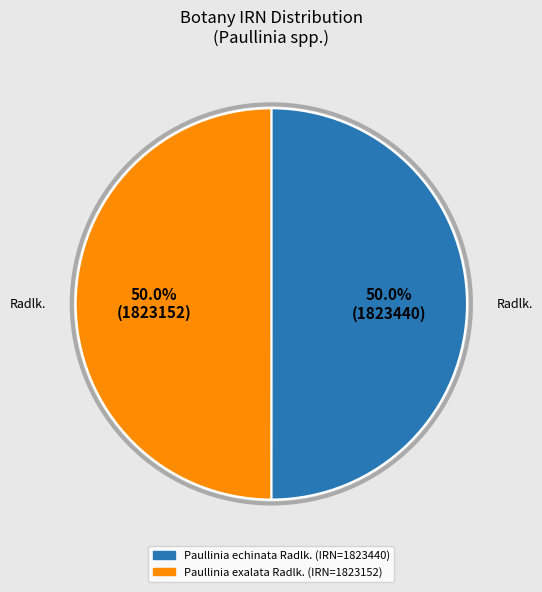

To the nearest percent, what percentage of the pie is Paullinia exalata Radlk.?

50%